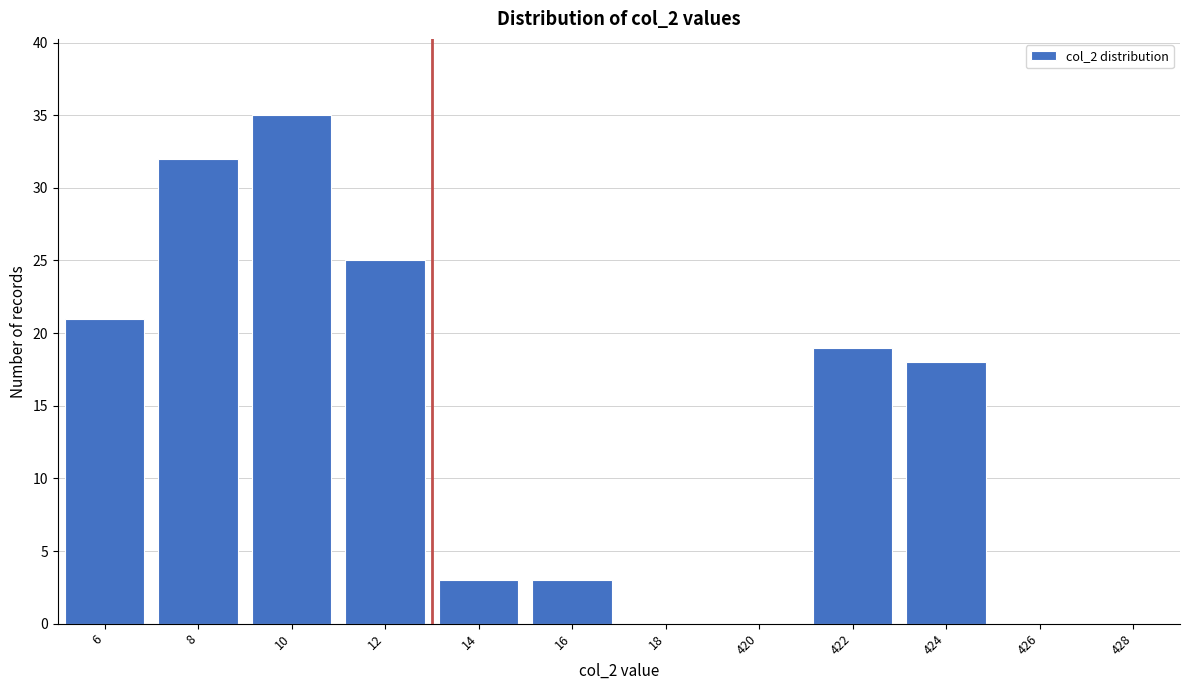

Reading left to right, list all the values displayed in this chart.

6=21	8=32	10=35	12=25	14=3	16=3	18=0	420=0	422=19	424=18	426=0	428=0